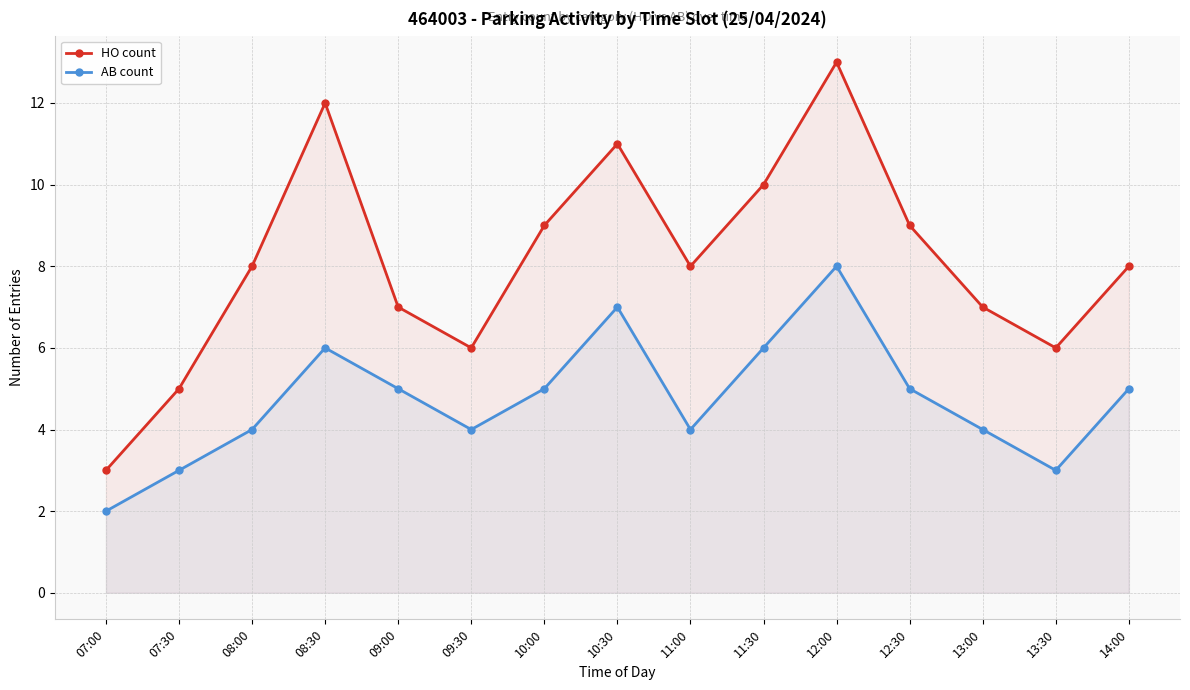

List the series in order of their overall mean, lowest first.

AB count, HO count